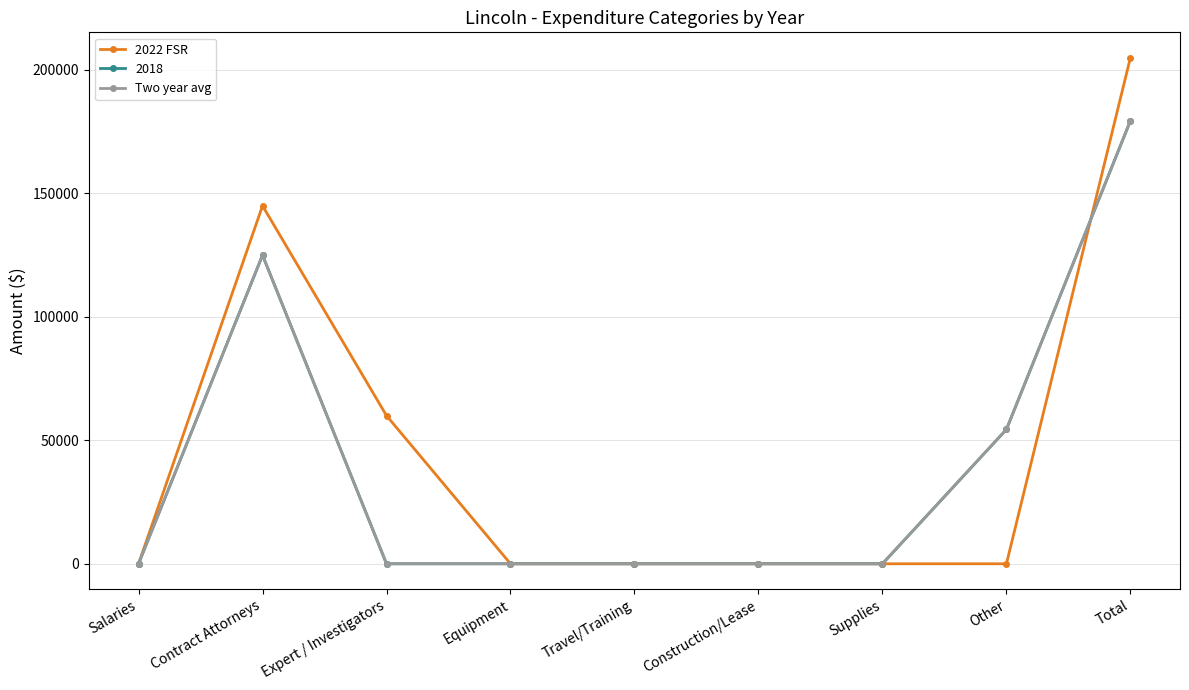

What is the label of the 3rd point from the right?

Supplies